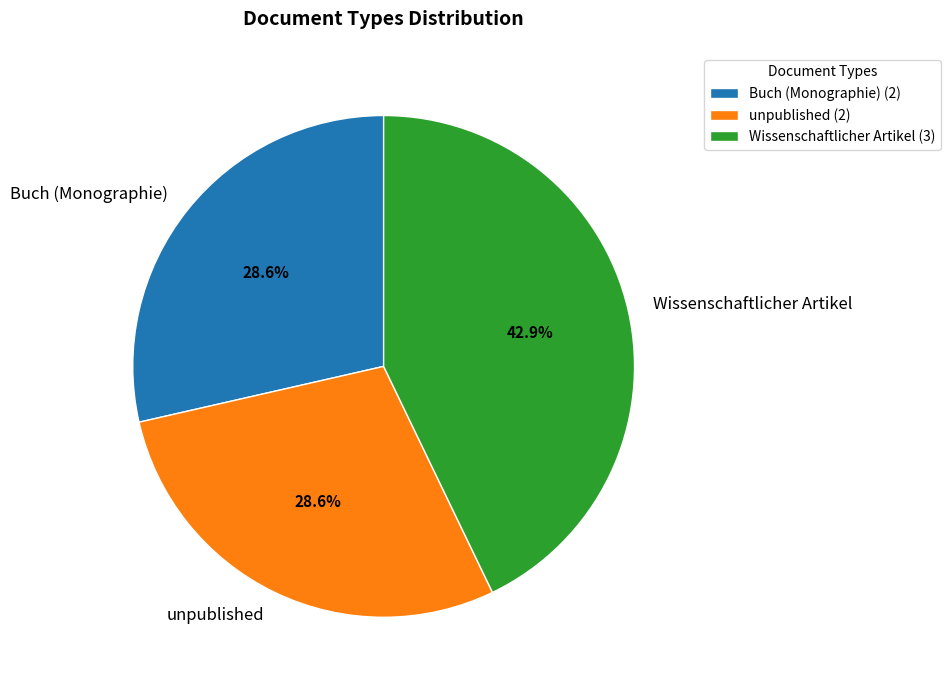

Which has a higher value, Buch (Monographie) or Wissenschaftlicher Artikel?

Wissenschaftlicher Artikel